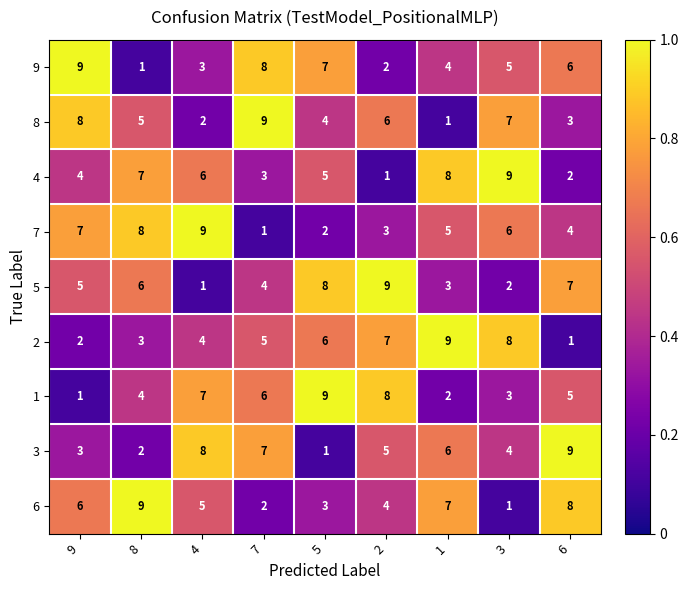

At how many categories does at least one series exceed 3?

9